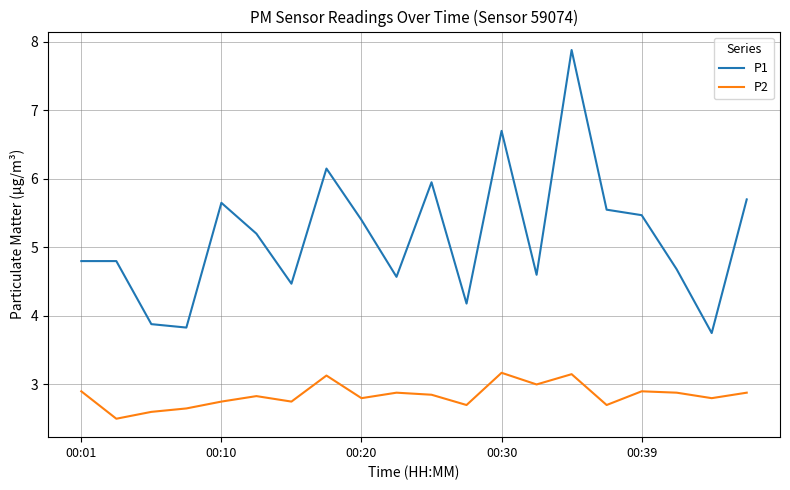

Which series has the largest total across all categories?

P1